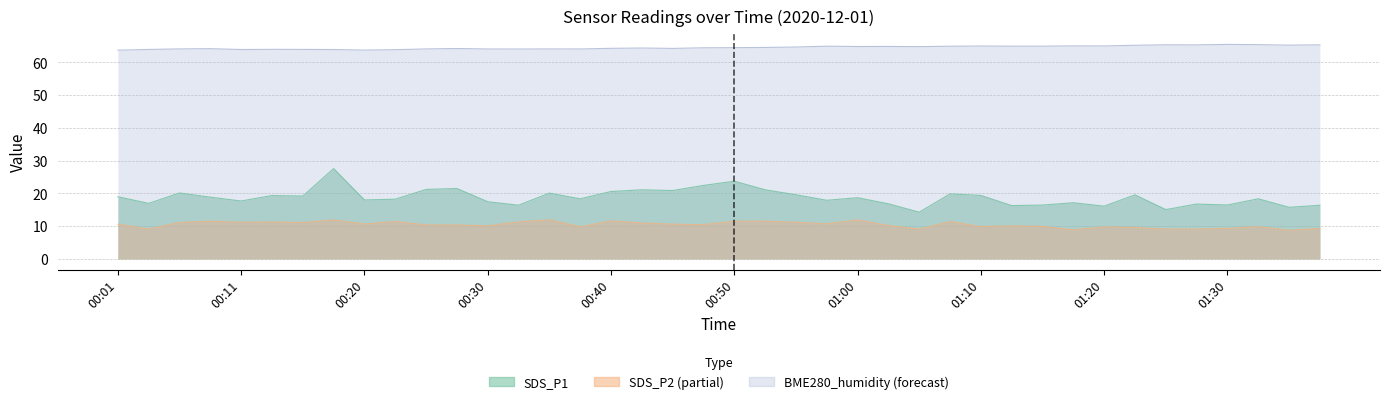

Between 00:35 and 01:20, which series saw the biggest shift?

SDS_P1